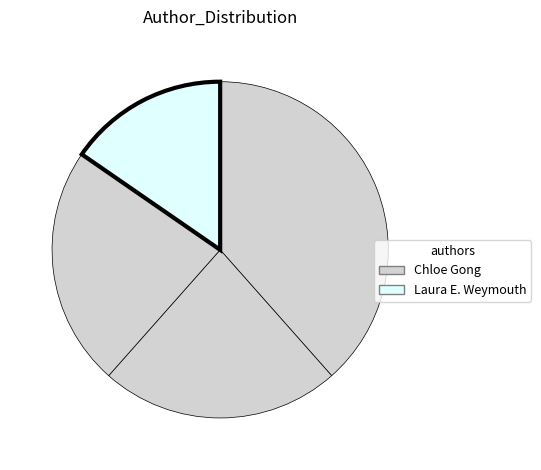

How many slices are in this pie chart?

4